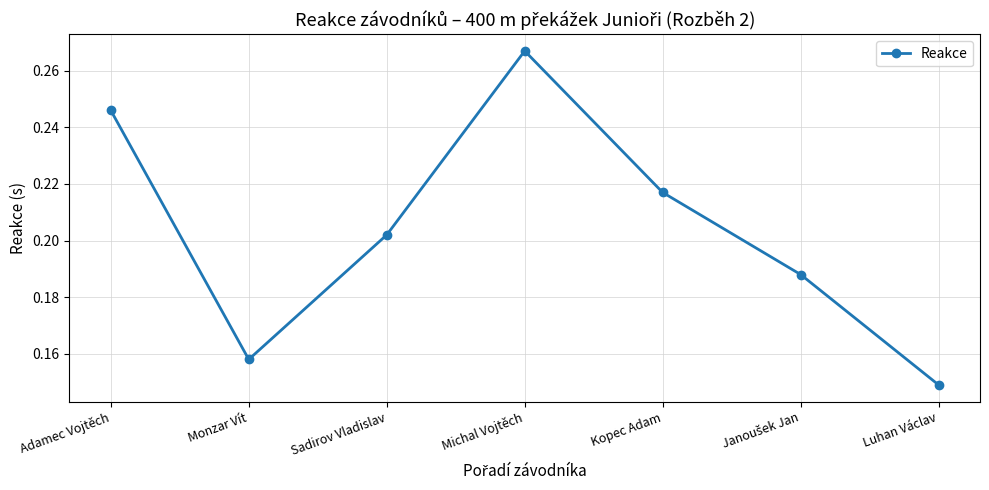

Where is the first local maximum?

Michal Vojtěch